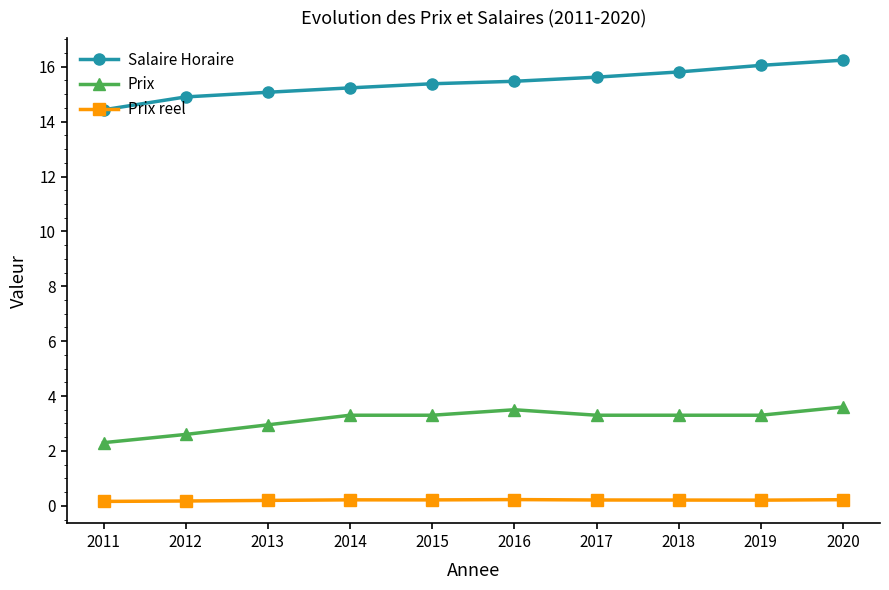

What is the sum of all Salaire Horaire values?

154.2